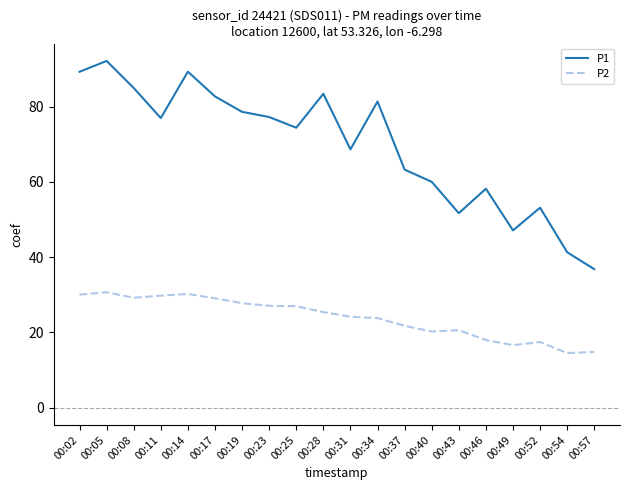

What is the sum of all P1 values?

1390.2